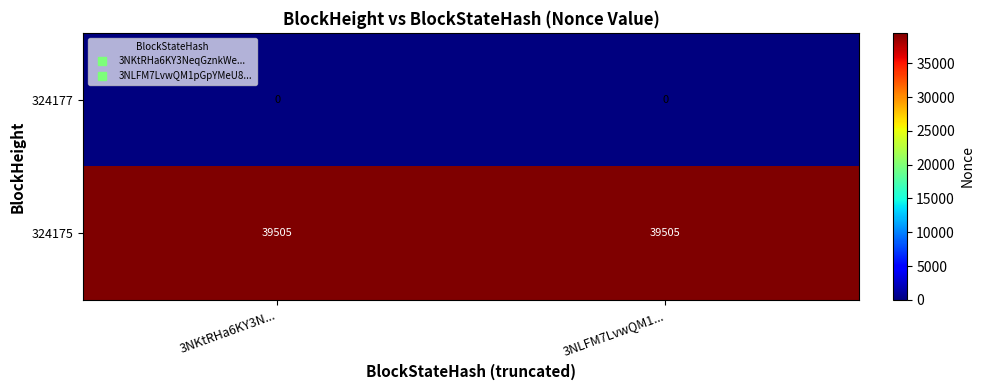

Count the number of categories in the chart.

2